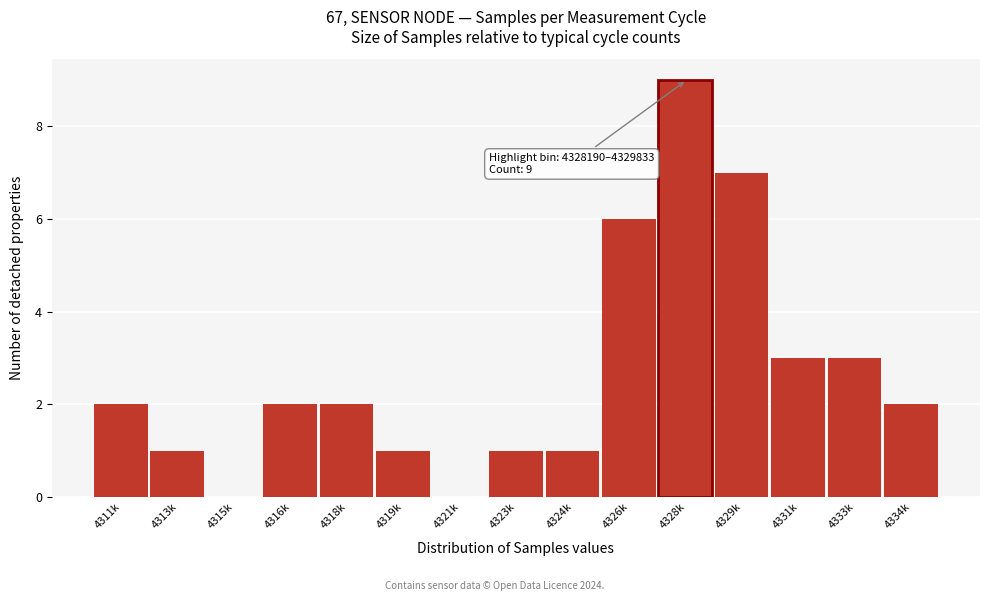

Reading right to left, what are all the values shown in this chart?

4334k=2	4333k=3	4331k=3	4329k=7	4328k=9	4326k=6	4324k=1	4323k=1	4321k=0	4319k=1	4318k=2	4316k=2	4315k=0	4313k=1	4311k=2